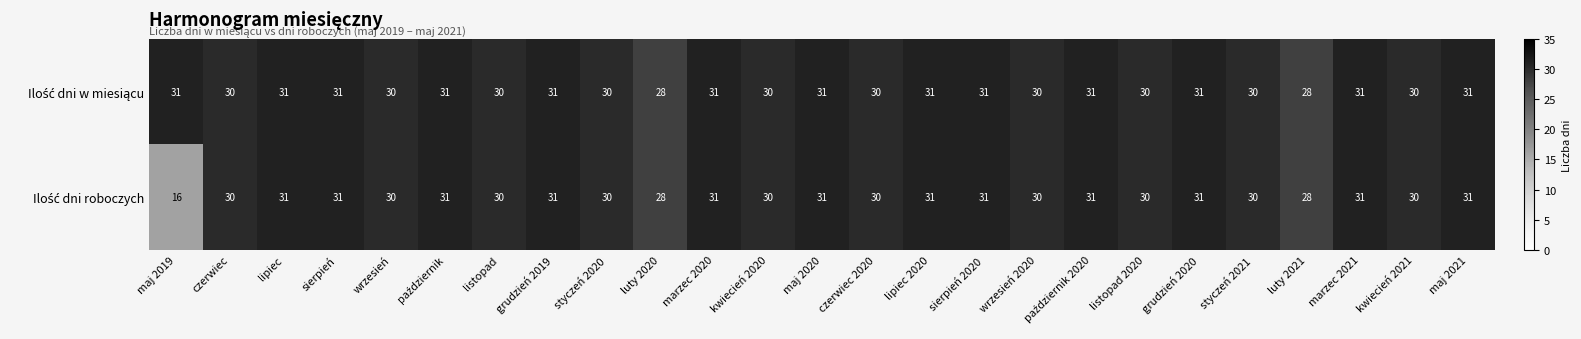

At how many categories does at least one series exceed 27?

25